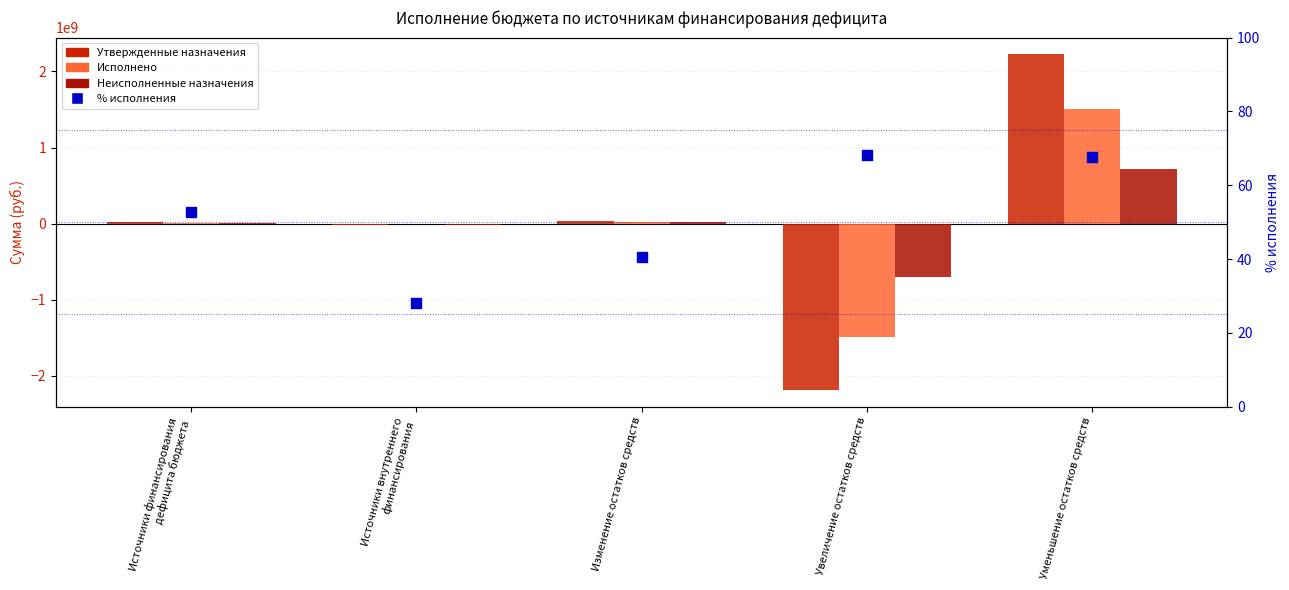

What are all the series names shown in the legend?

Утвержденные назначения, Исполнено, Неисполненные назначения, % исполнения